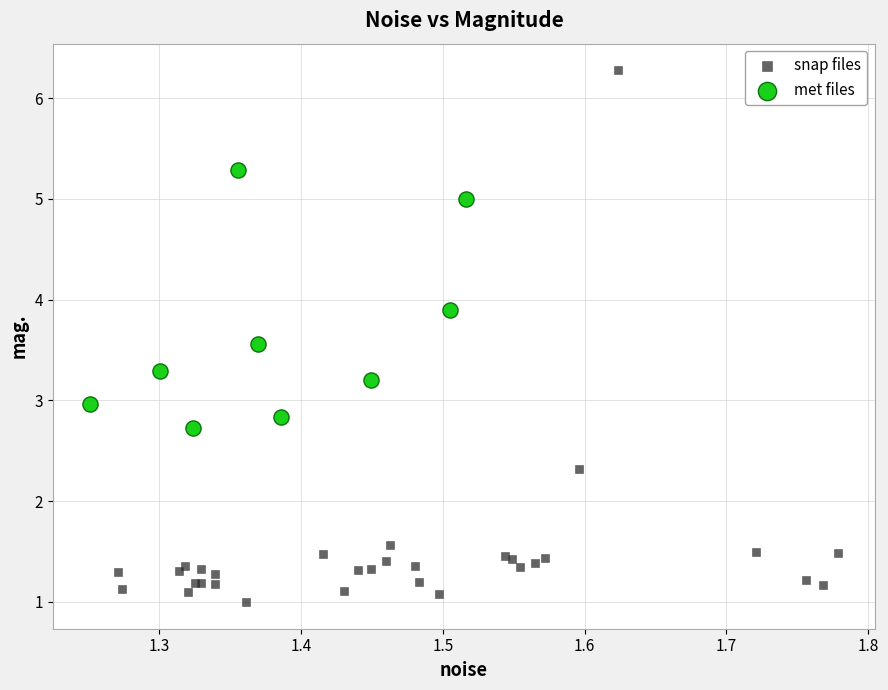

Which series reaches the maximum Y coordinate?

snap files